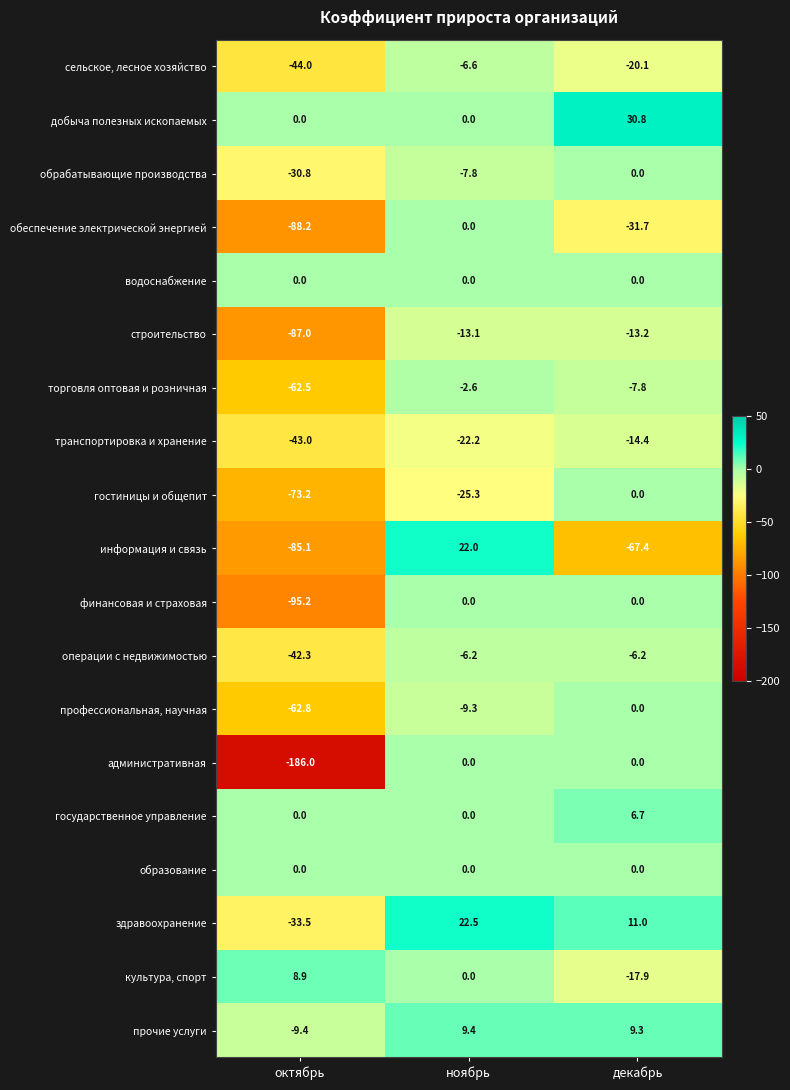

Which series has the widest spread of values?

административная